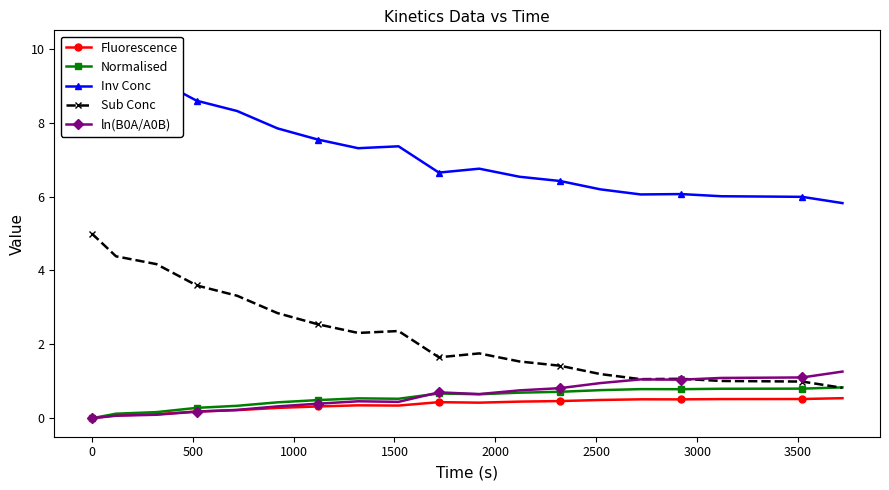

True or false: ln(B0A/A0B) has more than 0 interior local peaks.

True